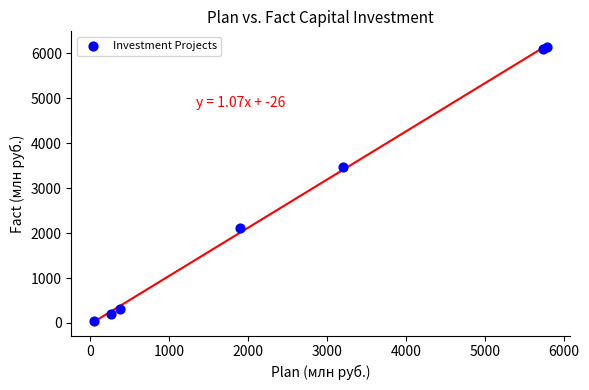

What Y value in the scatter plot is closest to 3094?

3479.2